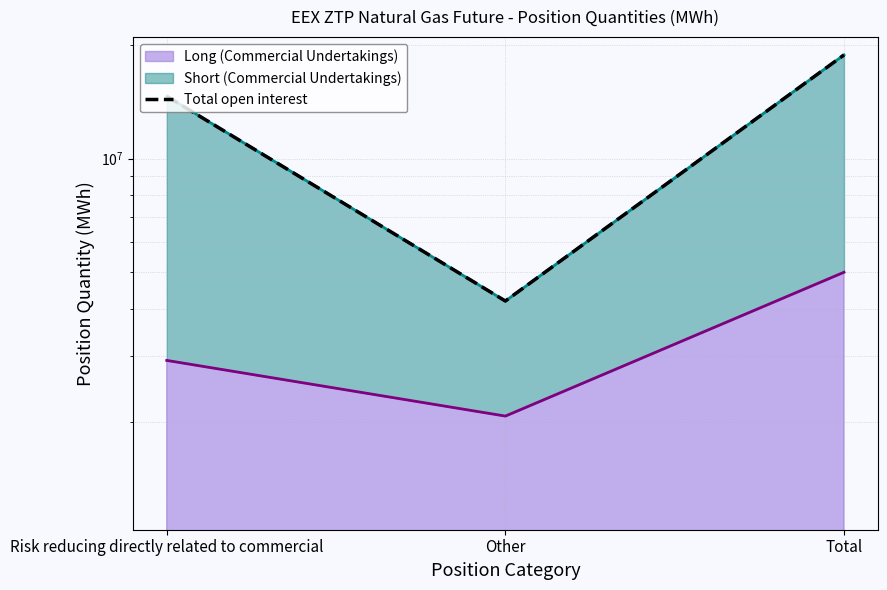

Is it true that the value at Total is 31687632?

False